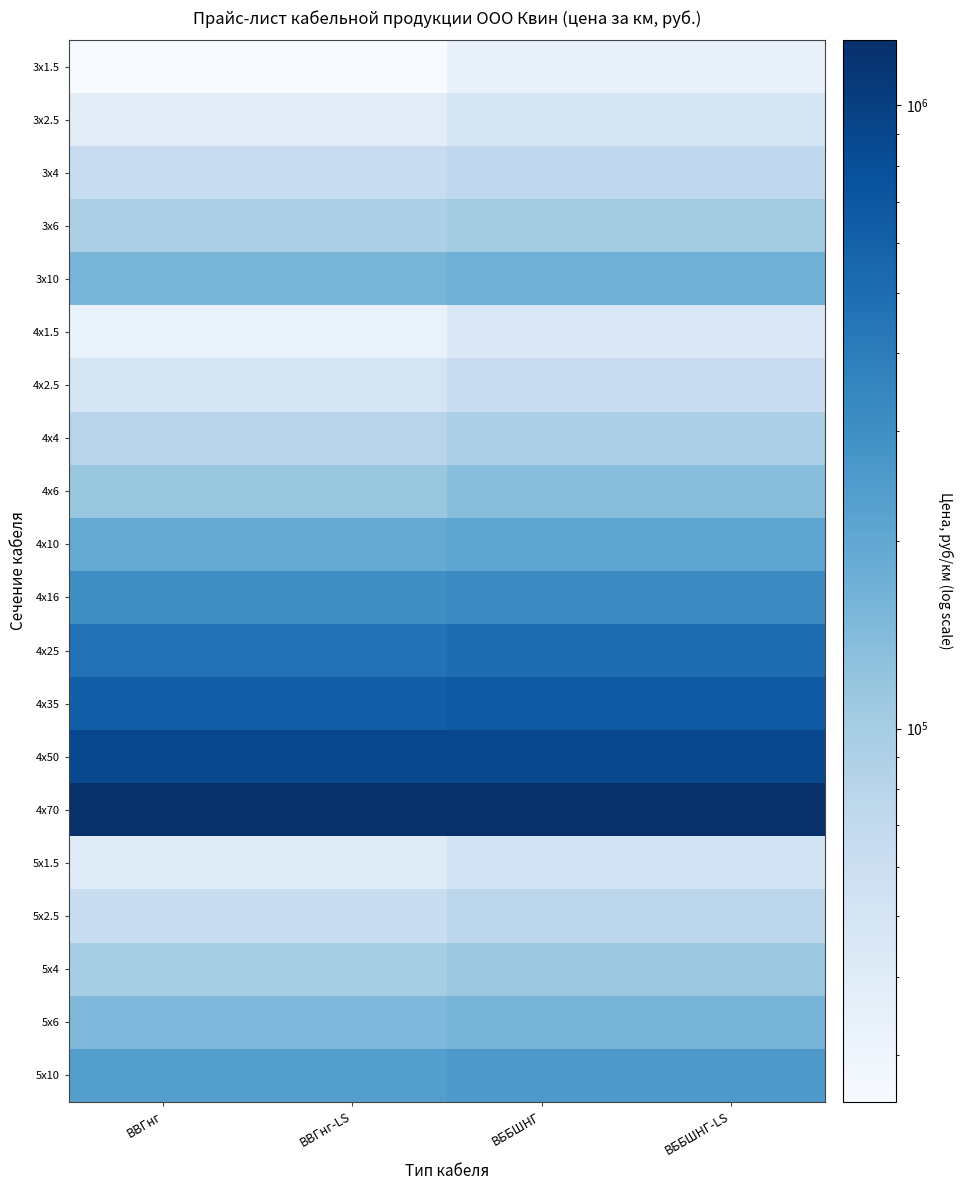

Reading right to left, extract all data points from this chart.

3х1.5: ВББШНГ-LS=34256.7	ВББШНГ=34256.7	ВВГнг-LS=25241.1	ВВГнг=25241.1
3х2.5: ВББШНГ-LS=49065.3	ВББШНГ=49065.3	ВВГнг-LS=39072.1	ВВГнг=39072.1
3х4: ВББШНГ-LS=72558.5	ВББШНГ=72558.5	ВВГнг-LS=64424.9	ВВГнг=64424.9
3х6: ВББШНГ-LS=102043.1	ВББШНГ=102043.1	ВВГнг-LS=93225.7	ВВГнг=93225.7
3х10: ВББШНГ-LS=173335.6	ВББШНГ=173335.6	ВВГнг-LS=156266.2	ВВГнг=156266.2
4х1.5: ВББШНГ-LS=44744.5	ВББШНГ=44744.5	ВВГнг-LS=32841.8	ВВГнг=32841.8
4х2.5: ВББШНГ-LS=62184.7	ВББШНГ=62184.7	ВВГнг-LS=50039.5	ВВГнг=50039.5
4х4: ВББШНГ-LS=93244.8	ВББШНГ=93244.8	ВВГнг-LS=80196.8	ВВГнг=80196.8
4х6: ВББШНГ-LS=134371.7	ВББШНГ=134371.7	ВВГнг-LS=115103.3	ВВГнг=115103.3
4х10: ВББШНГ-LS=209056.5	ВББШНГ=209056.5	ВВГнг-LS=192475.3	ВВГнг=192475.3
4х16: ВББШНГ-LS=320469.0	ВББШНГ=320469.0	ВВГнг-LS=305871.2	ВВГнг=305871.2
4х25: ВББШНГ-LS=500005.3	ВББШНГ=500005.3	ВВГнг-LS=466809.7	ВВГнг=466809.7
4х35: ВББШНГ-LS=662350.3	ВББШНГ=662350.3	ВВГнг-LS=628013.6	ВВГнг=628013.6
4х50: ВББШНГ-LS=889295.1	ВББШНГ=889295.1	ВВГнг-LS=885404.9	ВВГнг=885404.9
4х70: ВББШНГ-LS=1269794.2	ВББШНГ=1269794.2	ВВГнг-LS=1245690.7	ВВГнг=1245690.7
5х1.5: ВББШНГ-LS=52246.3	ВББШНГ=52246.3	ВВГнг-LS=40536.7	ВВГнг=40536.7
5х2.5: ВББШНГ-LS=75415.5	ВББШНГ=75415.5	ВВГнг-LS=63159.5	ВВГнг=63159.5
5х4: ВББШНГ-LS=113022.6	ВББШНГ=113022.6	ВВГнг-LS=99725.7	ВВГнг=99725.7
5х6: ВББШНГ-LS=158822.1	ВББШНГ=158822.1	ВВГнг-LS=148619.7	ВВГнг=148619.7
5х10: ВББШНГ-LS=256536.2	ВББШНГ=256536.2	ВВГнг-LS=234849.5	ВВГнг=234849.5